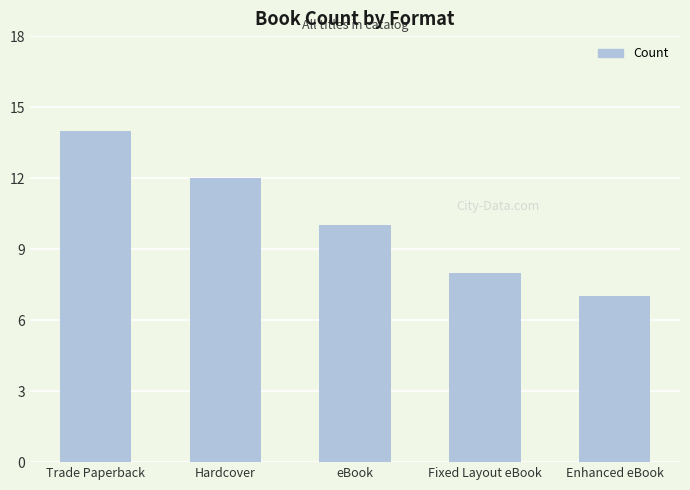

Does the chart contain stacked bars?

No